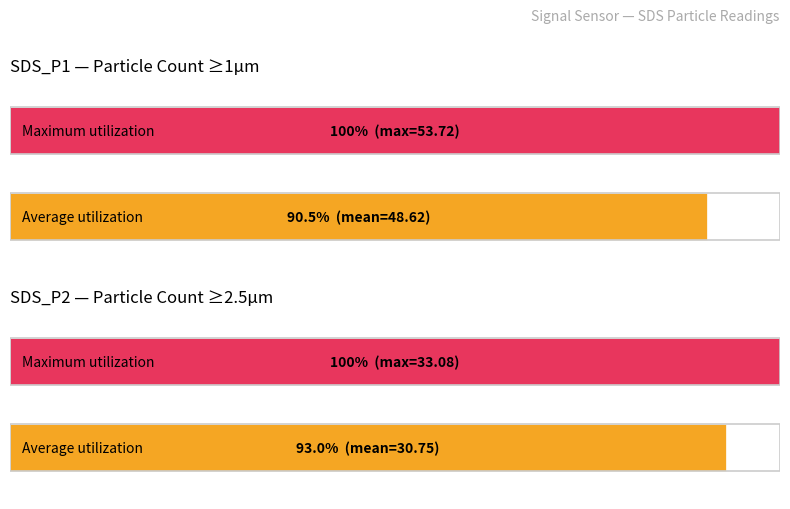

List the series in order of their overall mean, lowest first.

SDS_P2, SDS_P1